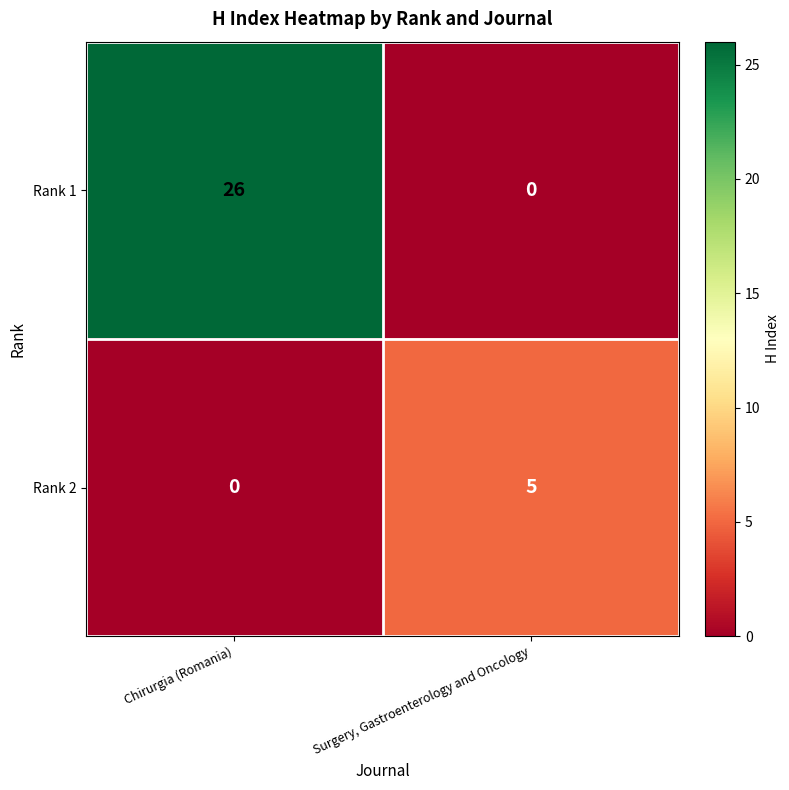

What is the difference between the maximum and minimum values in the Rank 2 series?

5